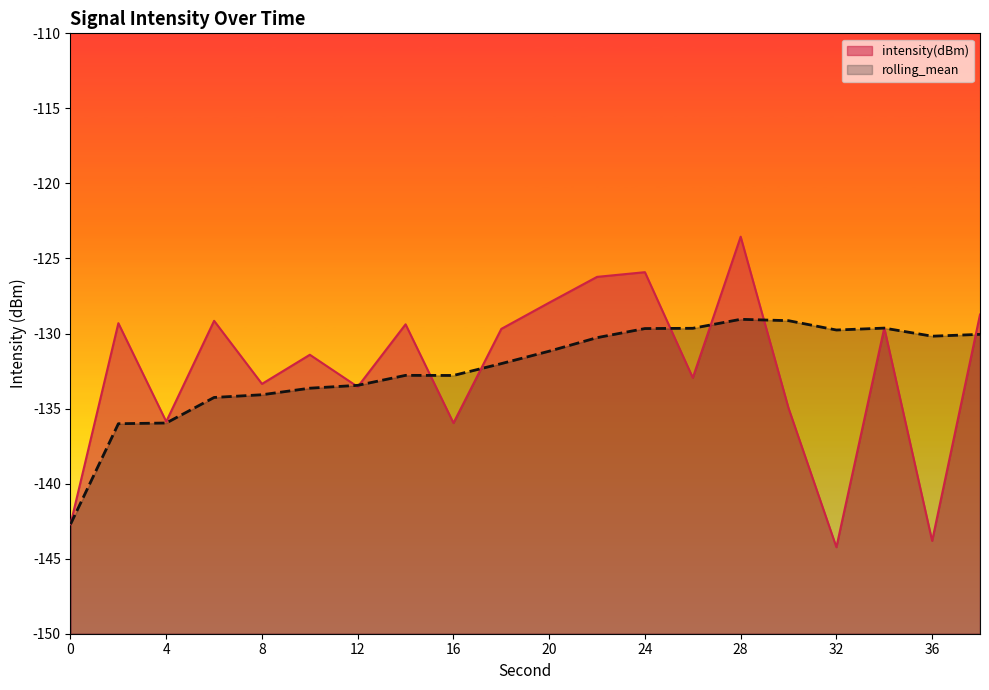

What is the difference between the second highest and minimum values in the rolling_mean series?

13.6